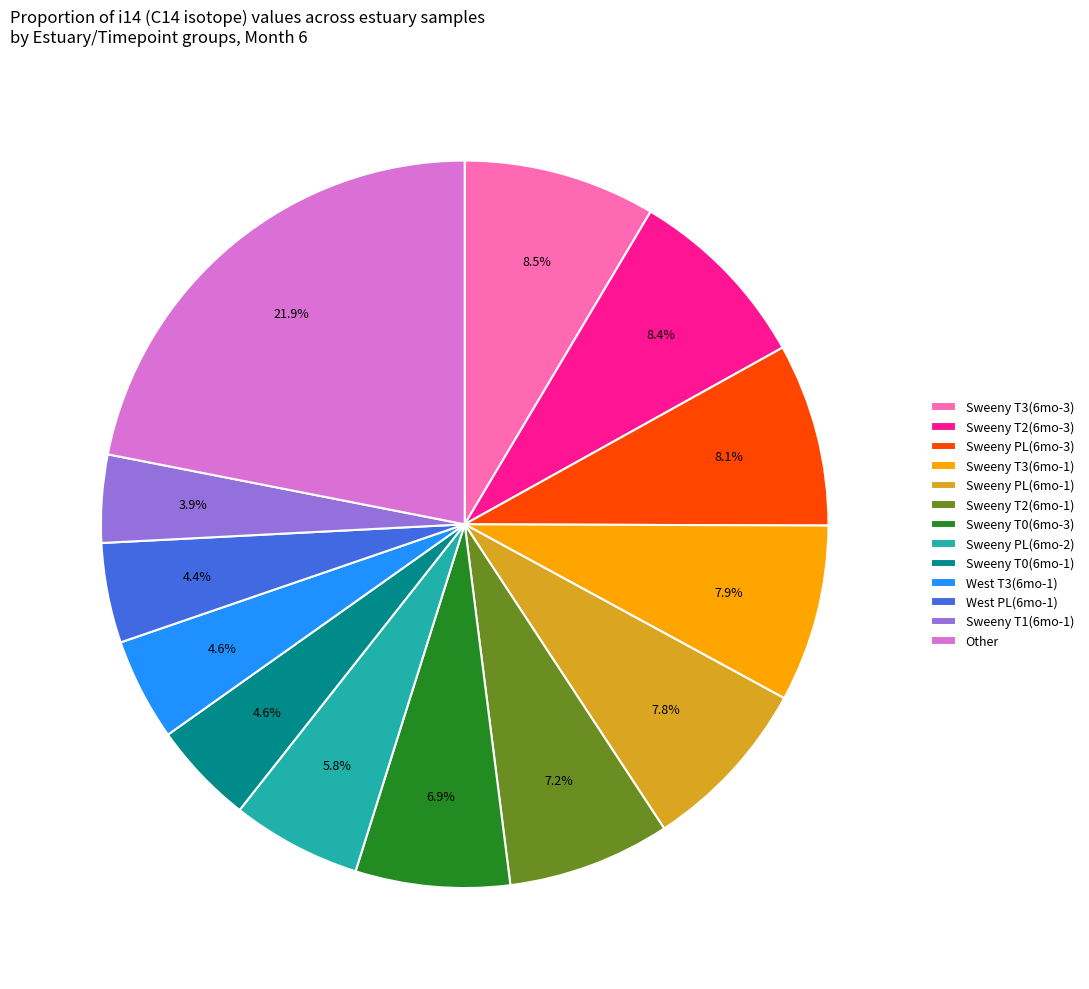

How much of the chart is everything except Sweeny T3(6mo-1)?

92.1%